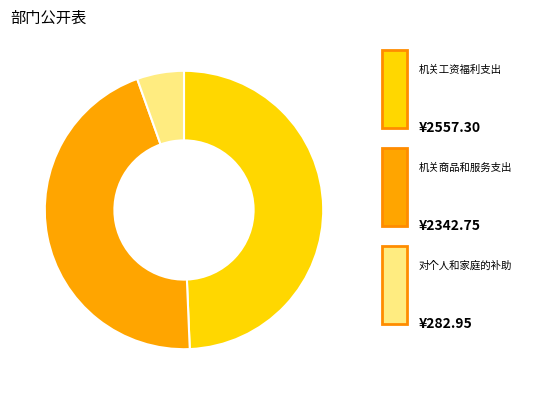

How many segments does this pie chart have?

3